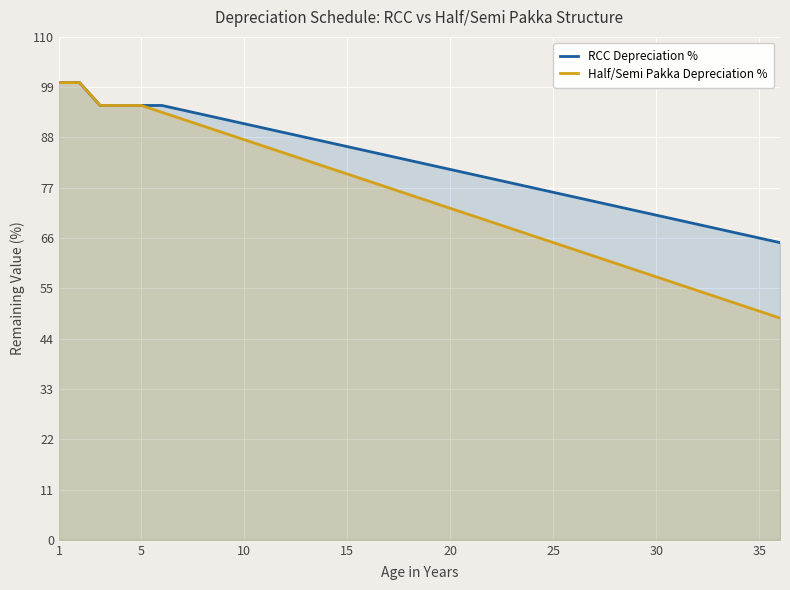

The RCC Depreciation % series shows 101.0 at 35. True or false?

False